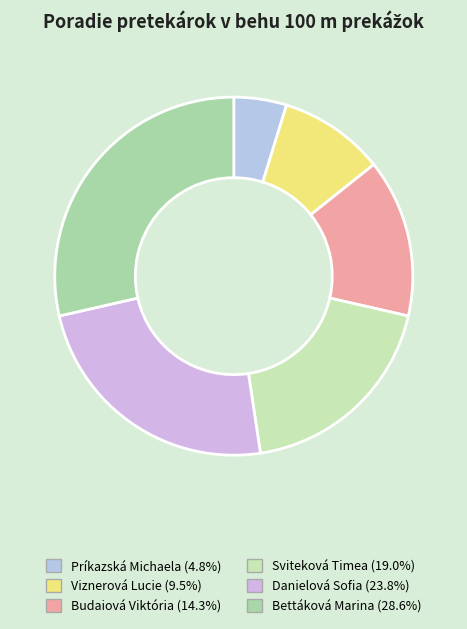

To the nearest percent, what portion does Sviteková Timea represent?

19%